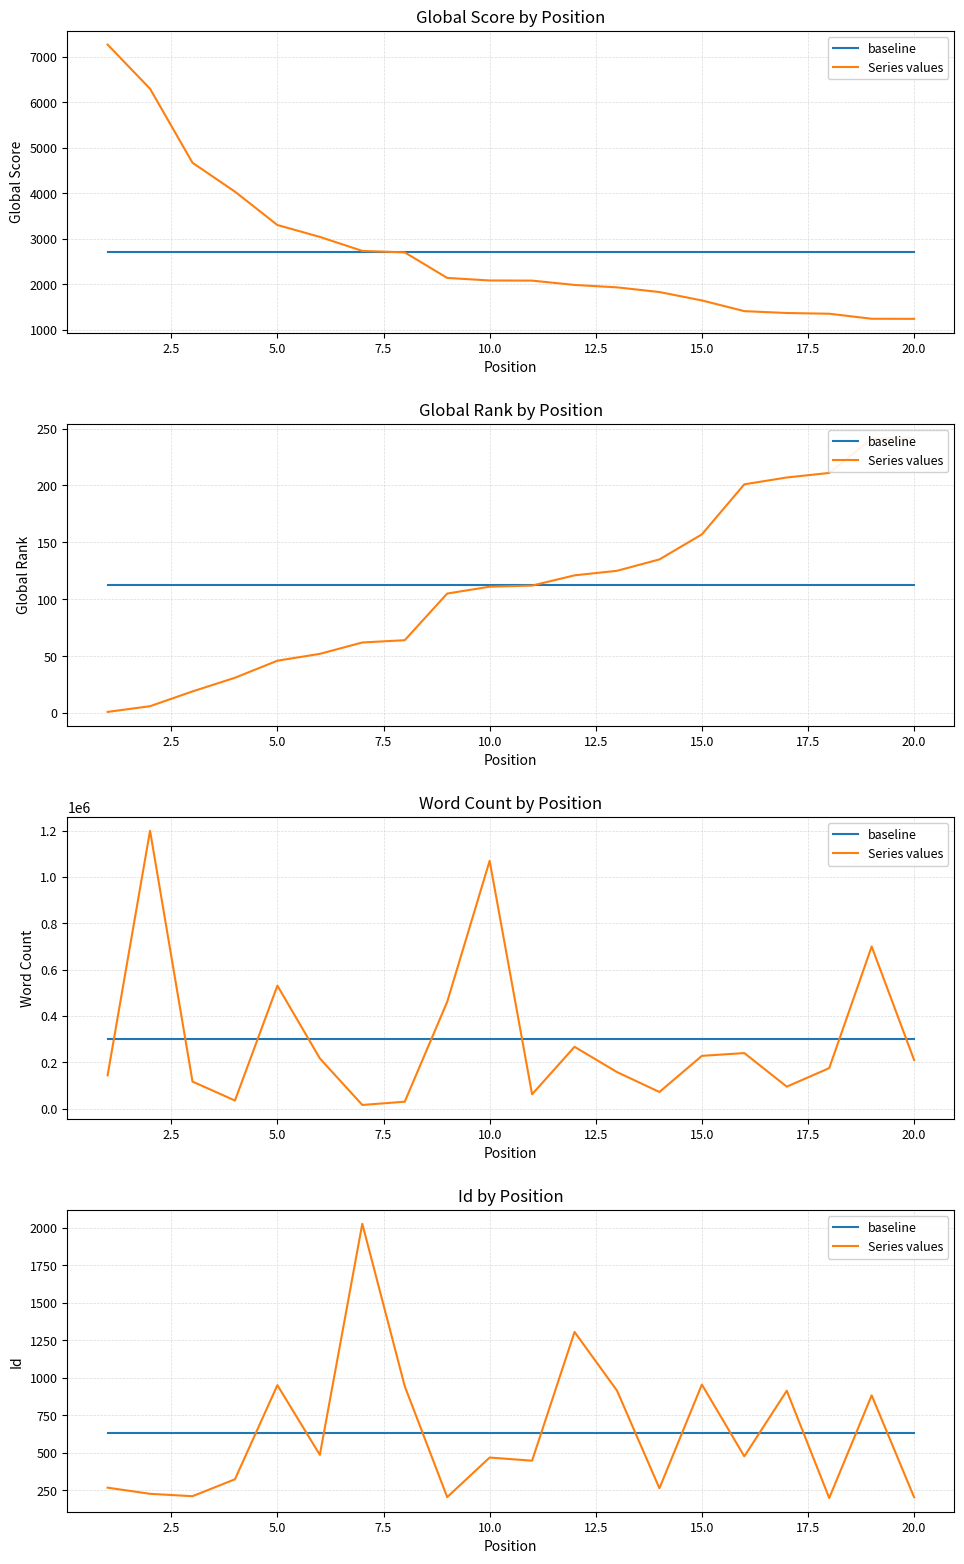

Which series has the largest range (max minus min)?

Series values